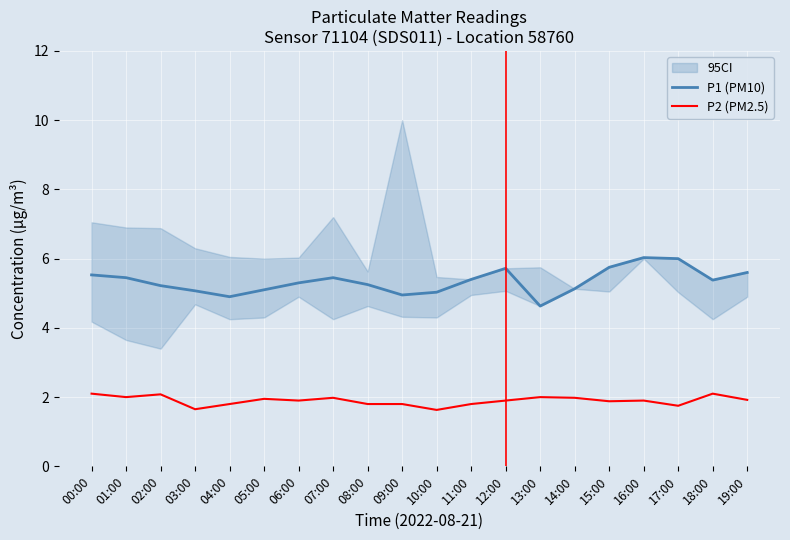

Which series has the largest range (max minus min)?

P1 (PM10)